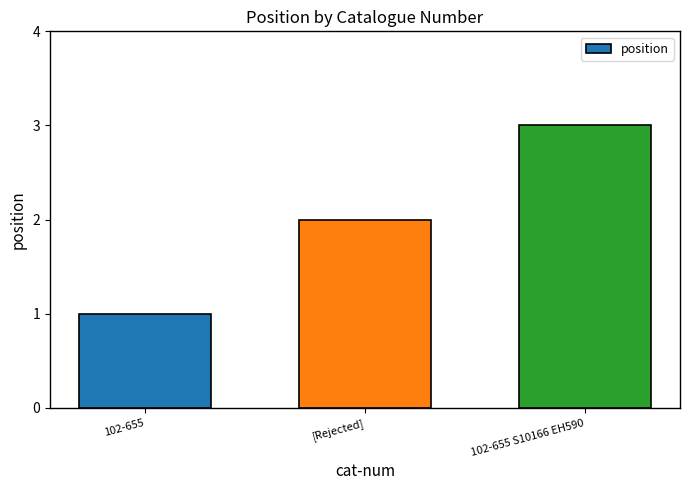

Which category has the highest value across all series?

102-655 S10166 EH590